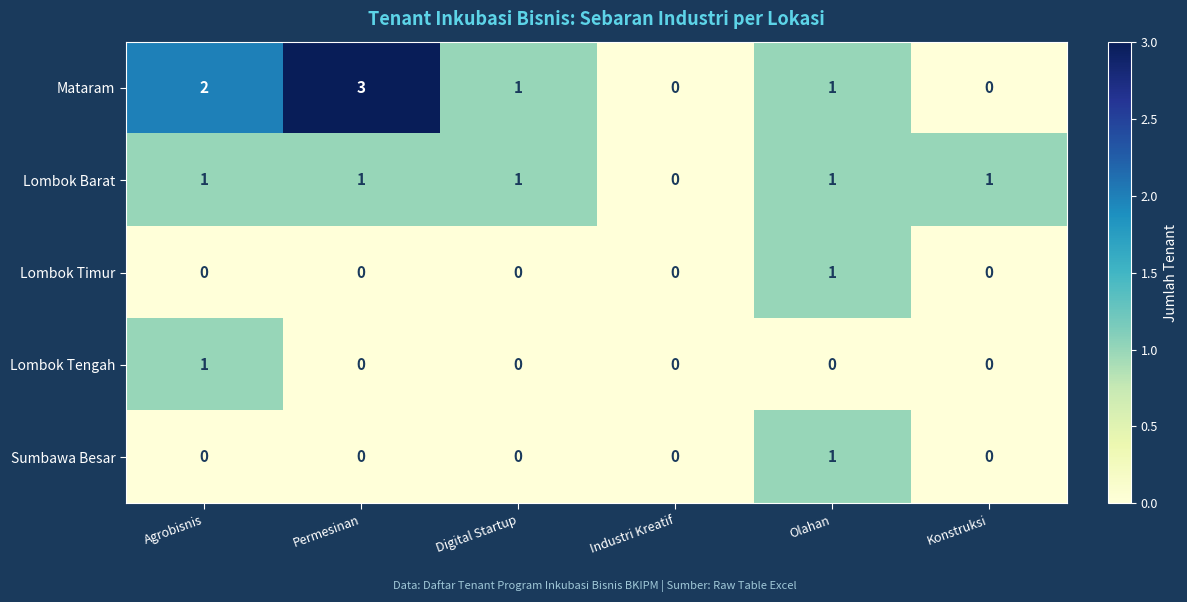

Reading left to right, what are all the values shown in this chart?

Mataram: 2	3	1	0	1	0
Lombok Barat: 1	1	1	0	1	1
Lombok Timur: 0	0	0	0	1	0
Lombok Tengah: 1	0	0	0	0	0
Sumbawa Besar: 0	0	0	0	1	0